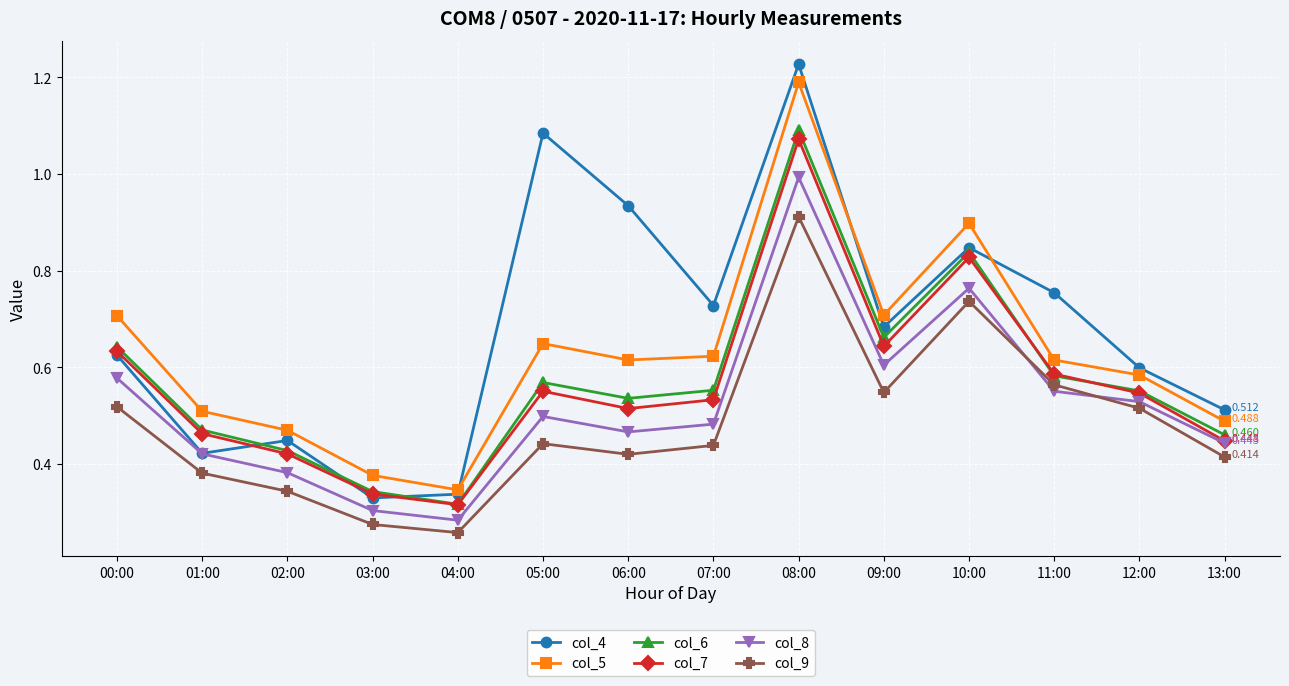

At which category does the chart reach its peak across all series?

08:00